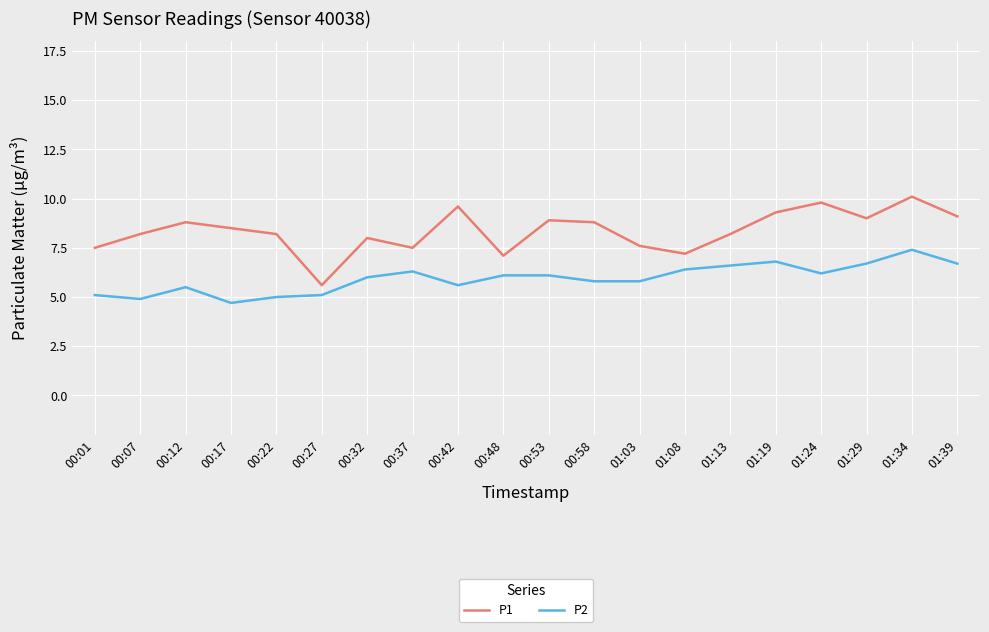

What is the approximate value of P1 at 01:34?

10.1